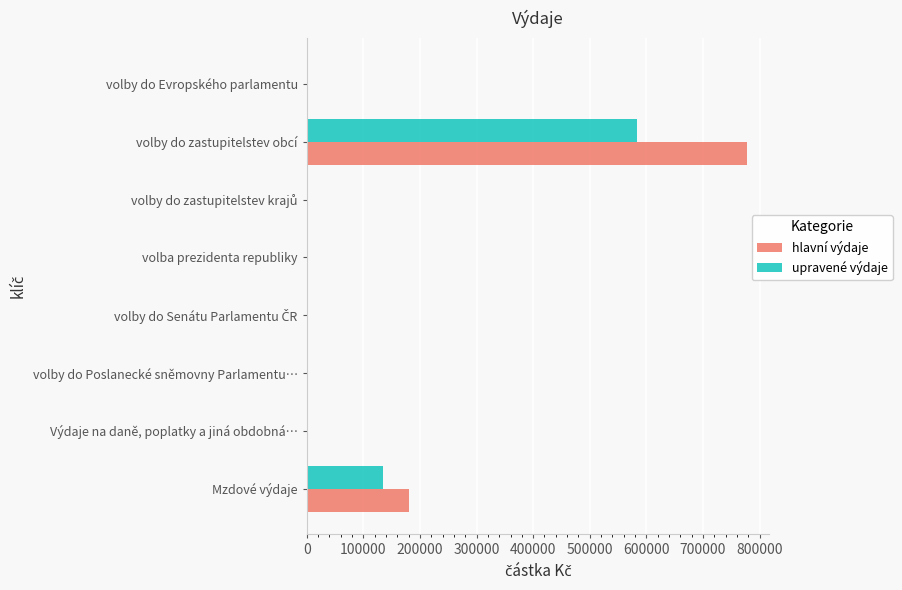

What is the average value of the hlavní výdaje series?

120103.1